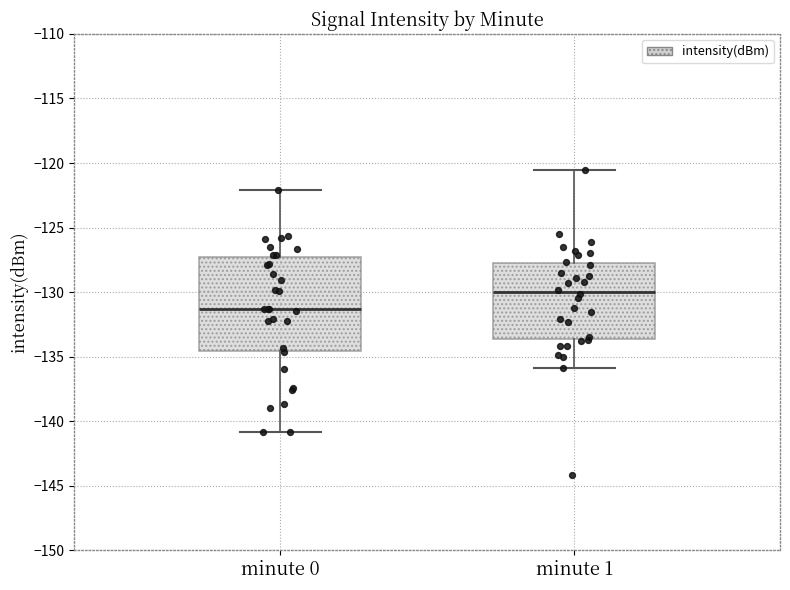

Which box has the highest median line?

minute 1